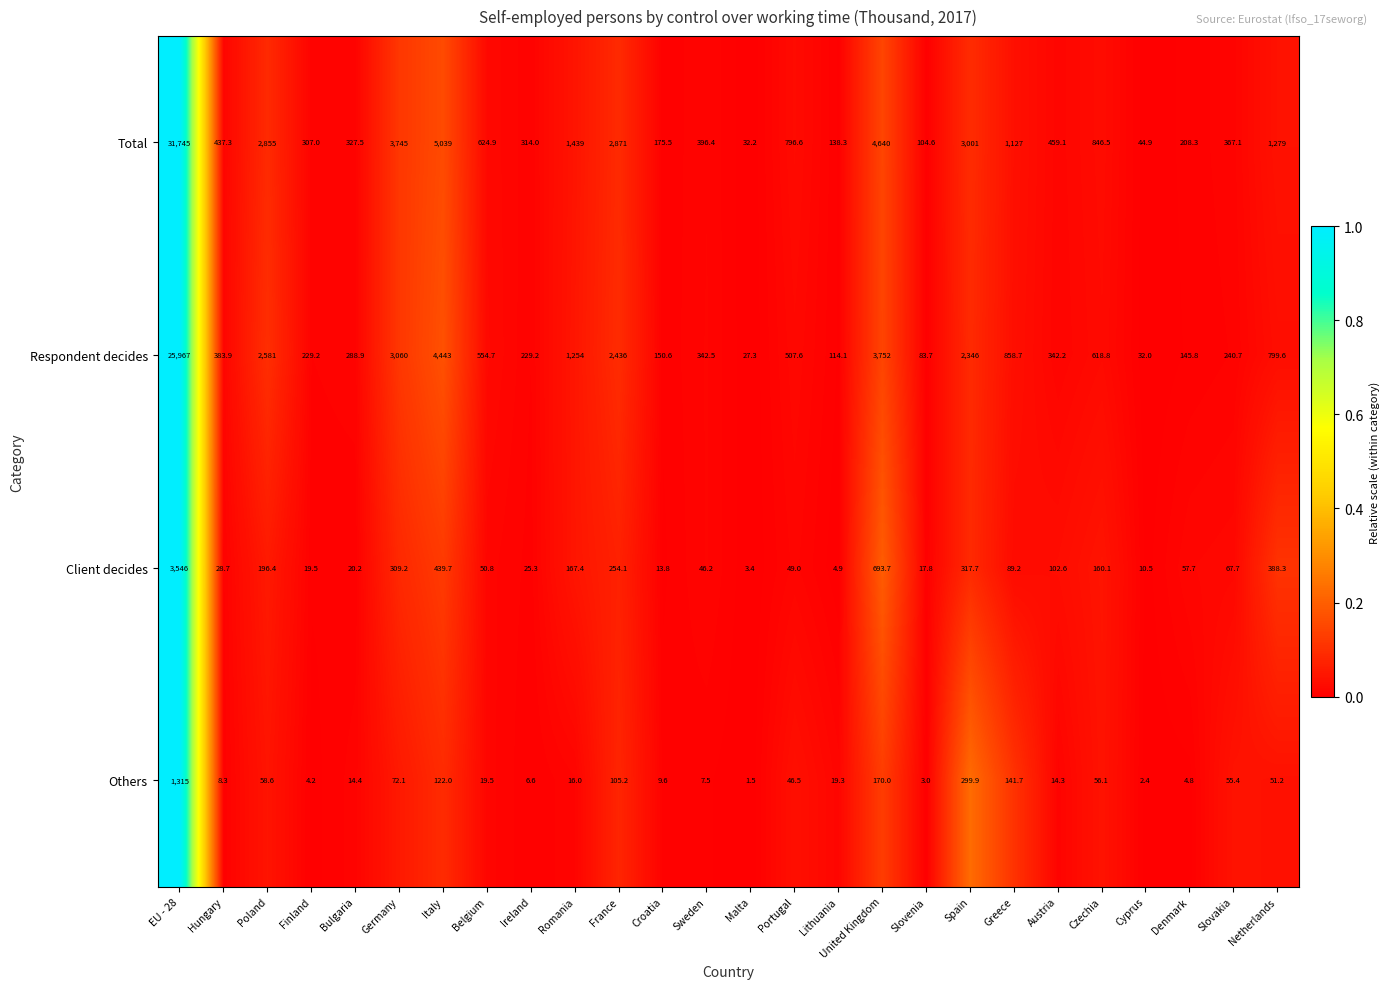

What is the spread (max minus min) of values at Greece?

1037.8